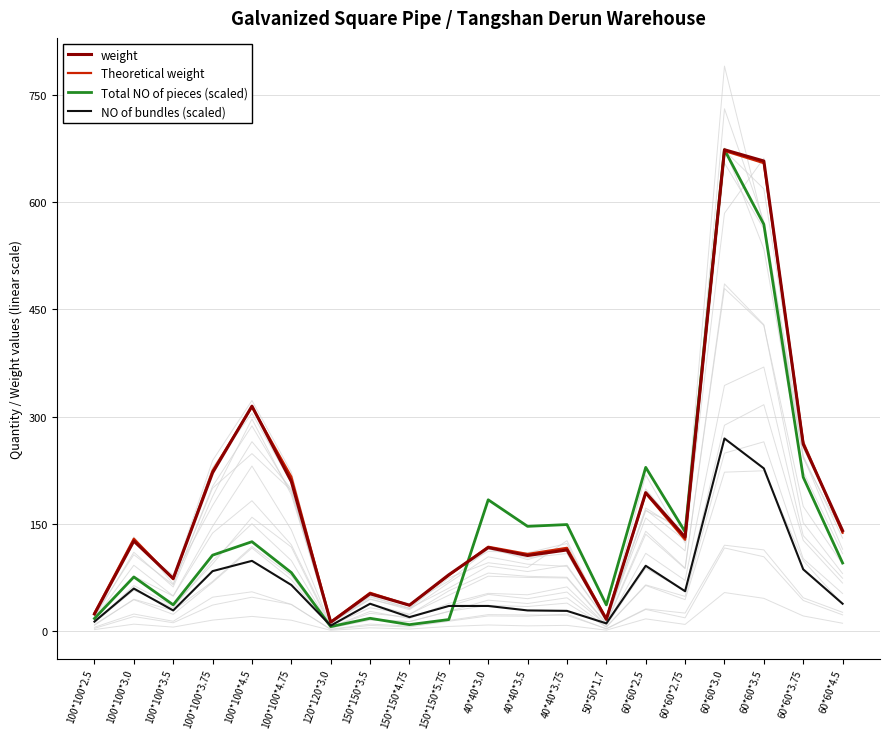

List the labels in order of Total NO of pieces (scaled) value, smallest first.

120*120*3.0, 150*150*4.75, 150*150*5.75, 100*100*2.5, 150*150*3.5, 50*50*1.7, 100*100*3.5, 100*100*3.0, 100*100*4.75, 60*60*4.5, 100*100*3.75, 100*100*4.5, 60*60*2.75, 40*40*3.5, 40*40*3.75, 40*40*3.0, 60*60*3.75, 60*60*2.5, 60*60*3.5, 60*60*3.0